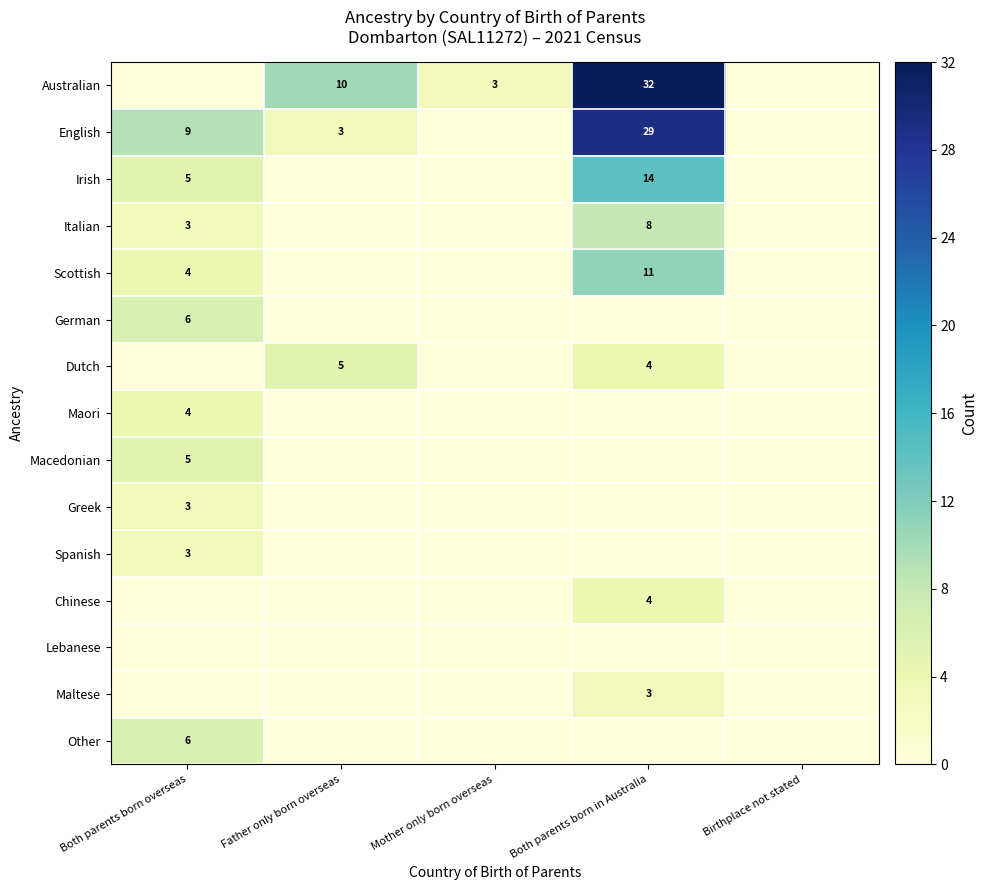

Is it true that Australian equals 2 at Mother only born overseas?

False